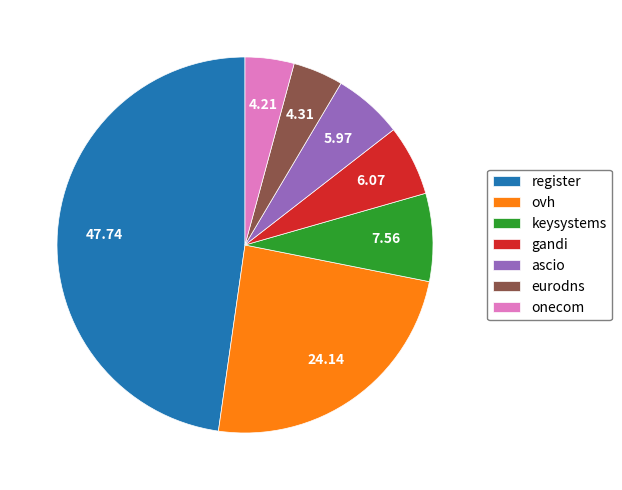

Count the number of slices in the pie.

7